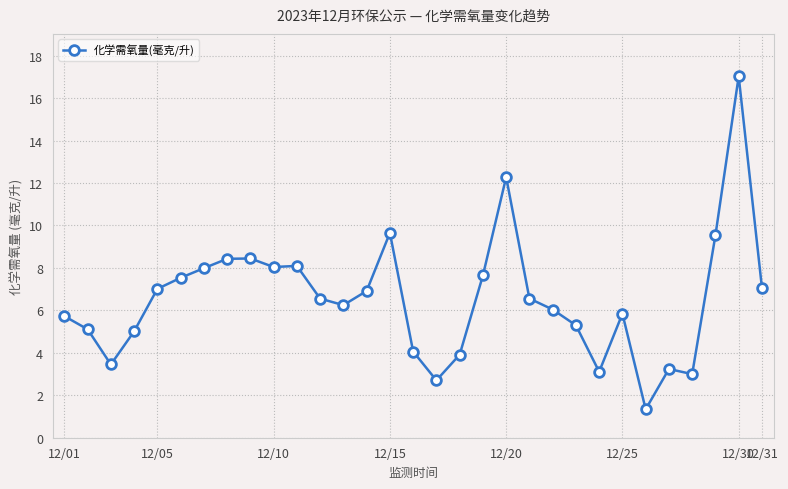

What is the smallest value displayed?

1.3